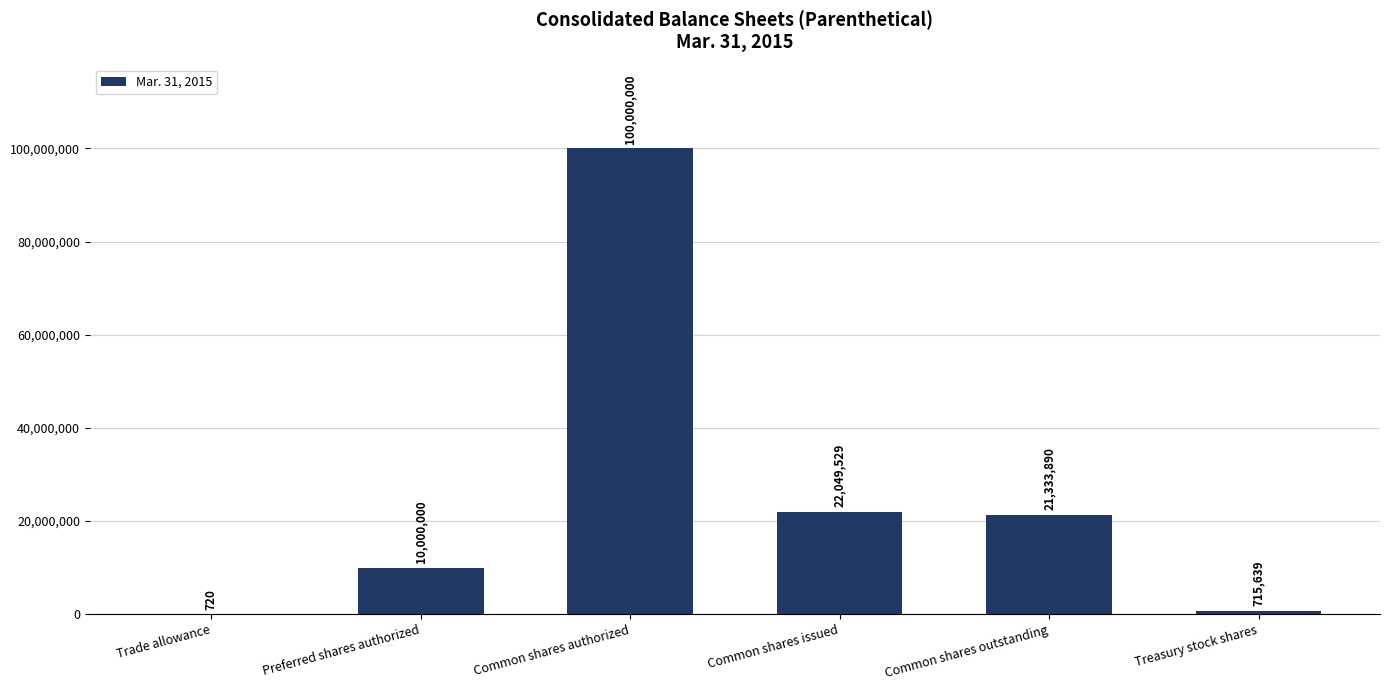

Approximately how many times larger is the value at Common shares outstanding compared to Preferred shares authorized?

2.1